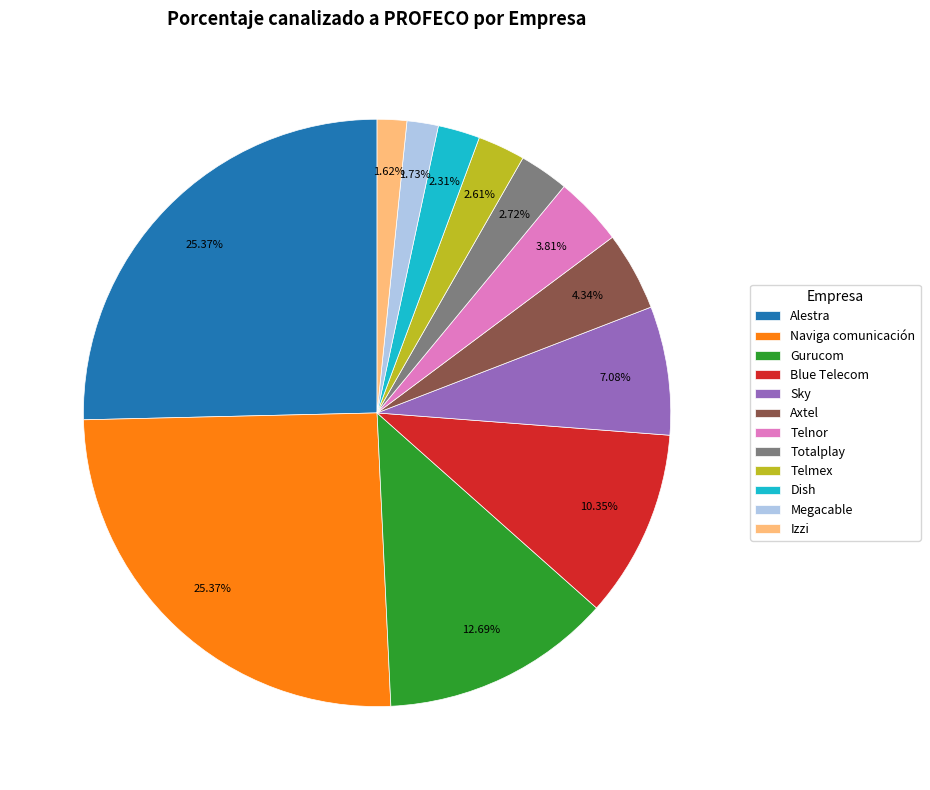

Is Telmex the majority of the pie?

No